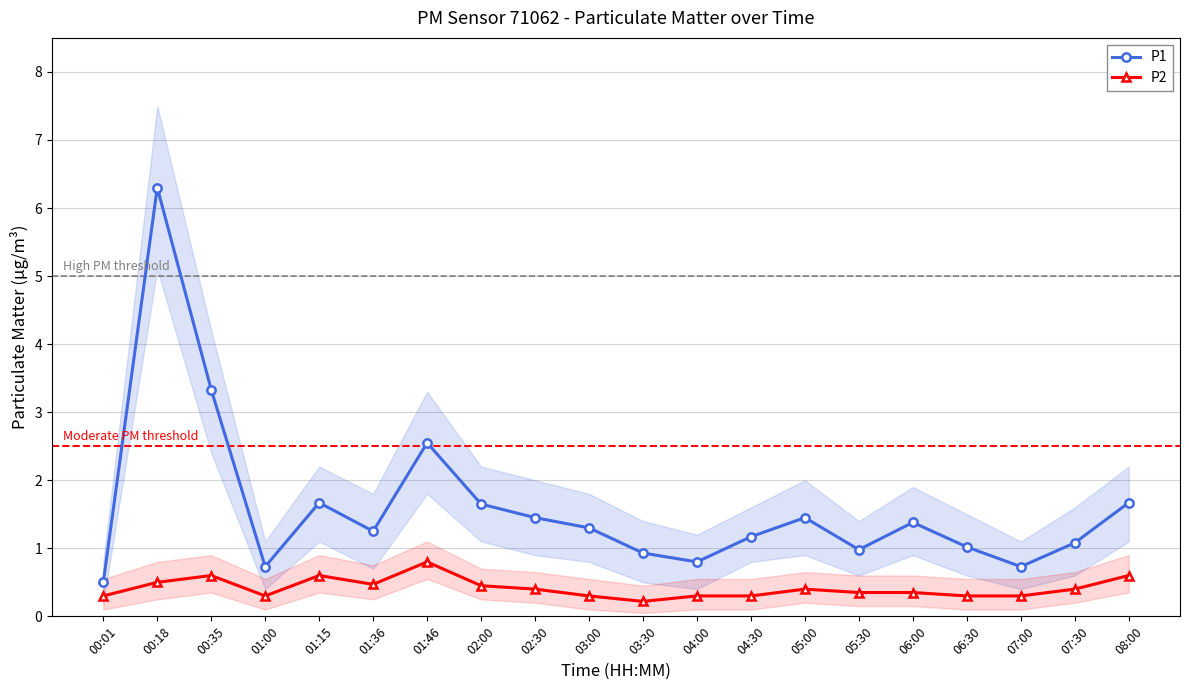

The value of P2 at 00:35 is 0.3. True or false?

False